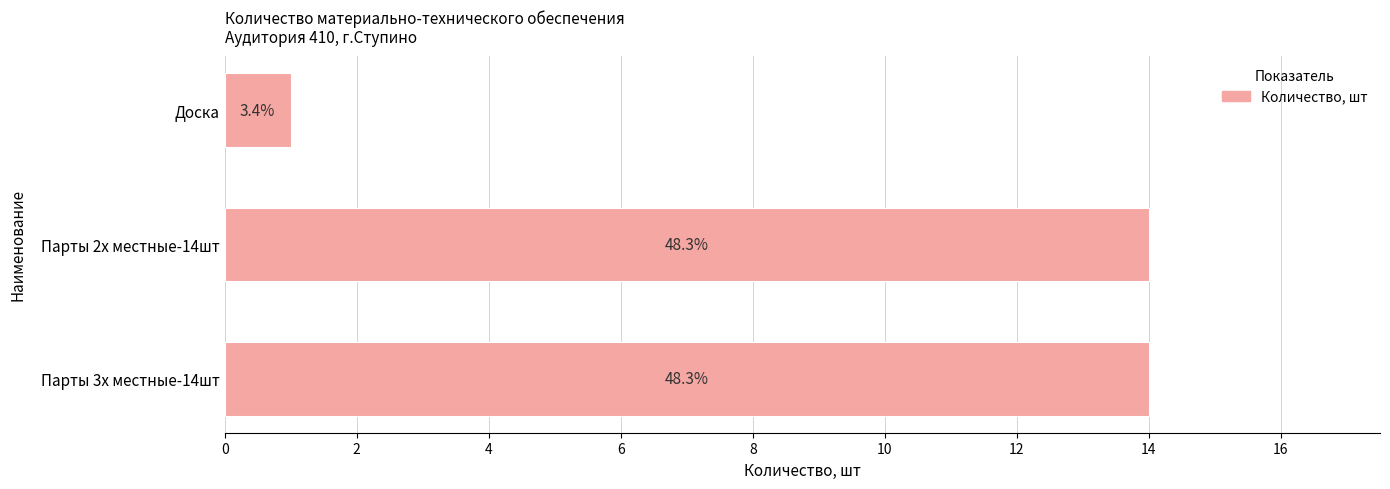

Are the bars horizontal?

Yes